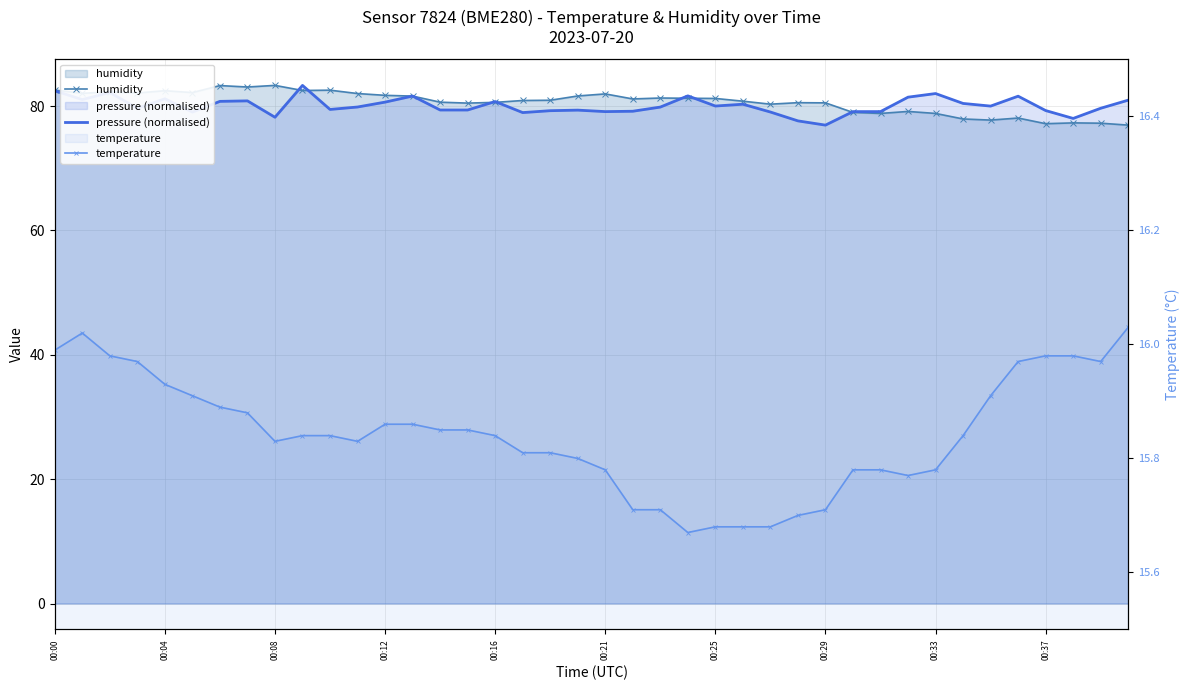

Rank the series at 38 from highest to lowest value.

pressure (normalised), humidity, temperature